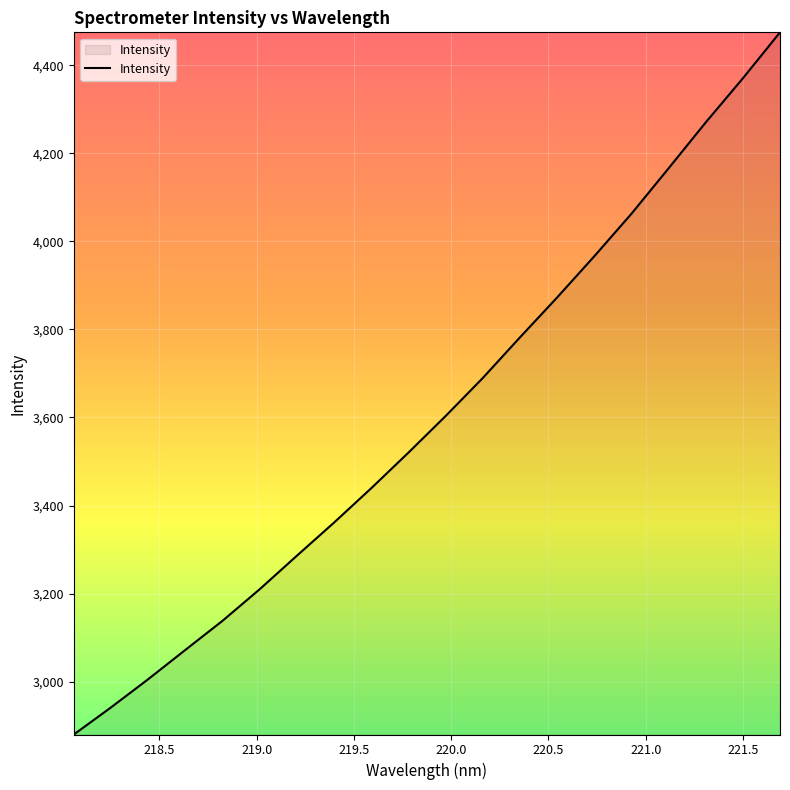

How many categories are shown in the chart?

20